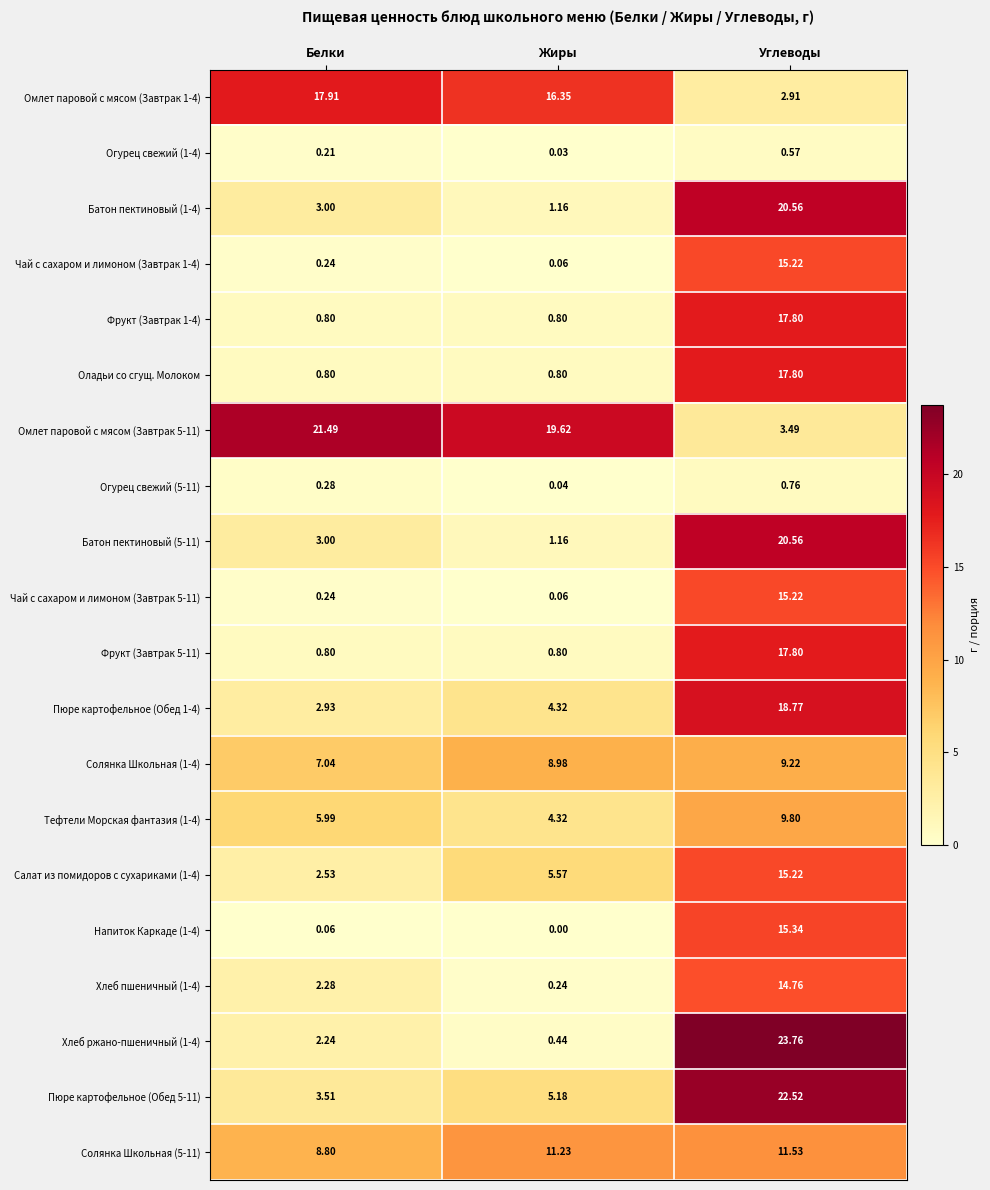

What is the spread (max minus min) of values at Белки?

21.4